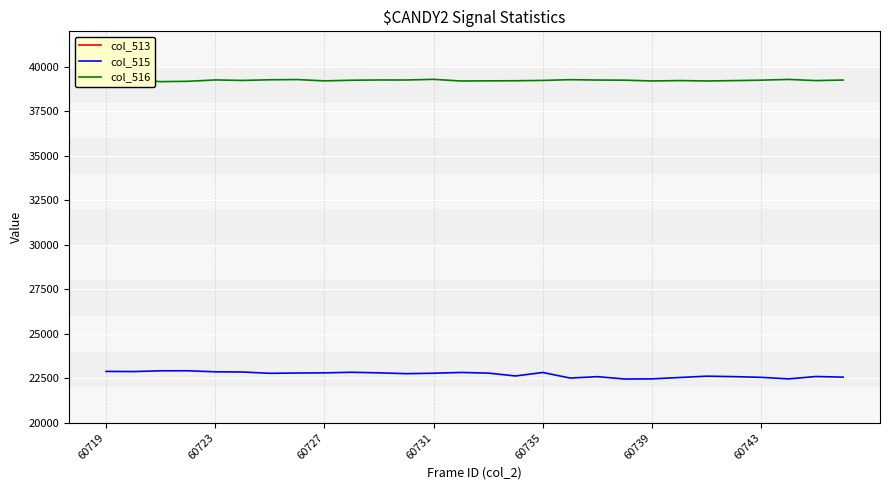

True or false: col_516 and col_515 intersect in this chart.

False